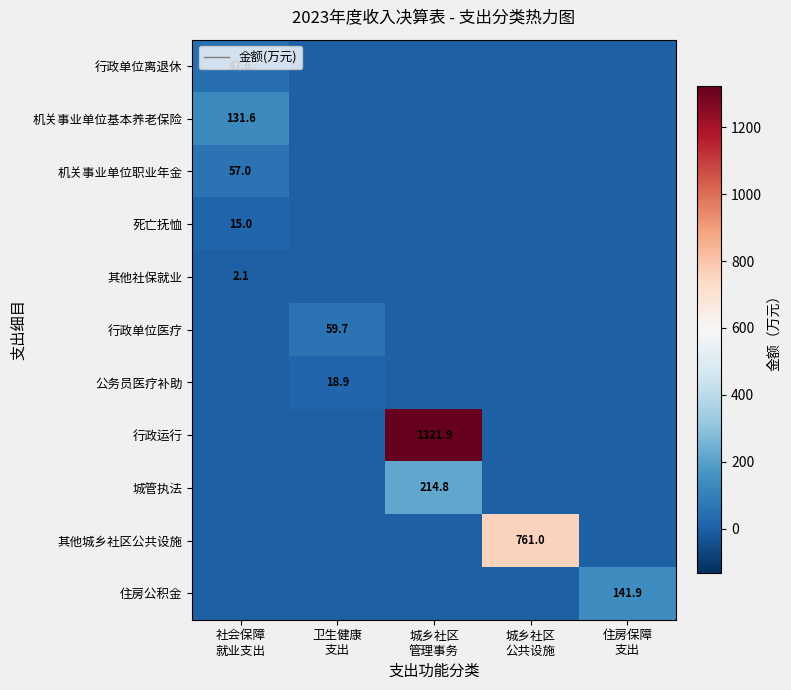

How many categories are shown in the chart?

5